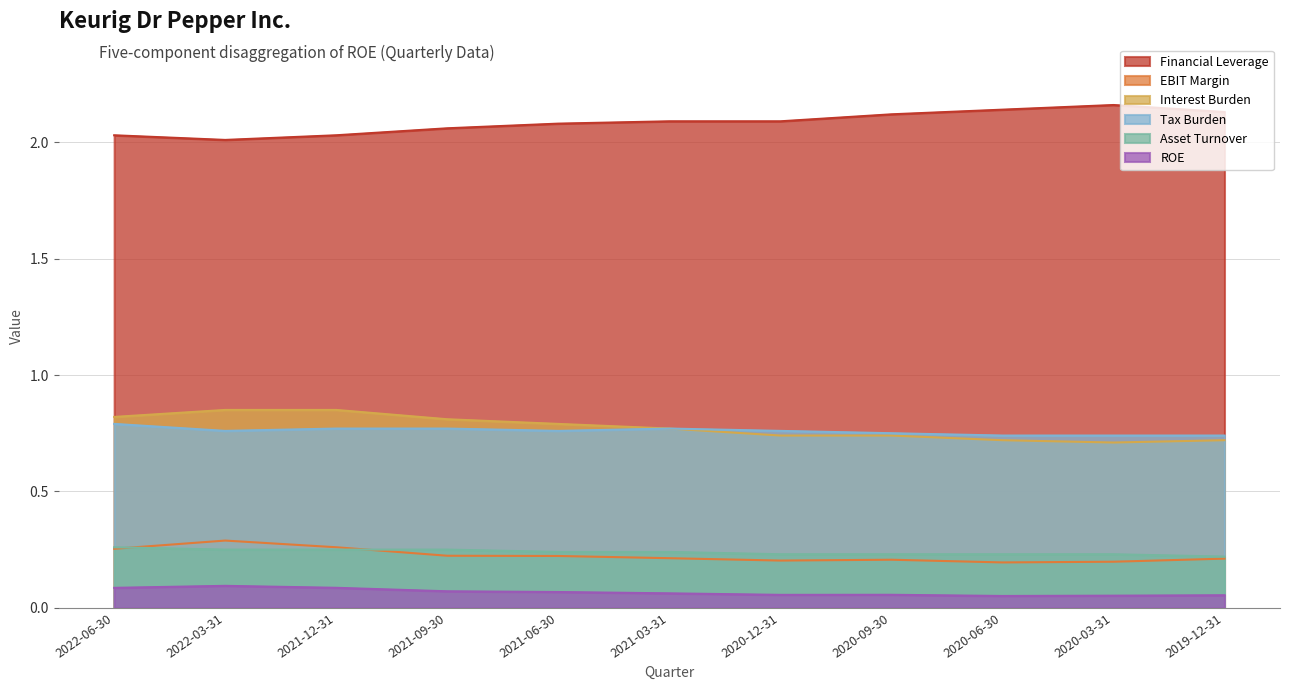

What is the greatest value displayed?

2.2